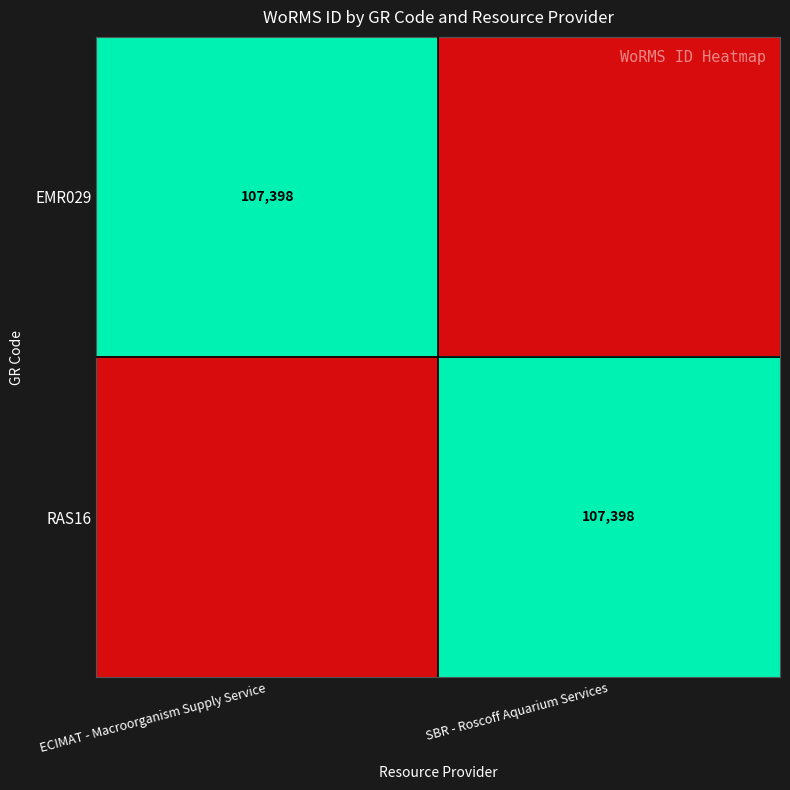

What is the greatest value displayed?

107398